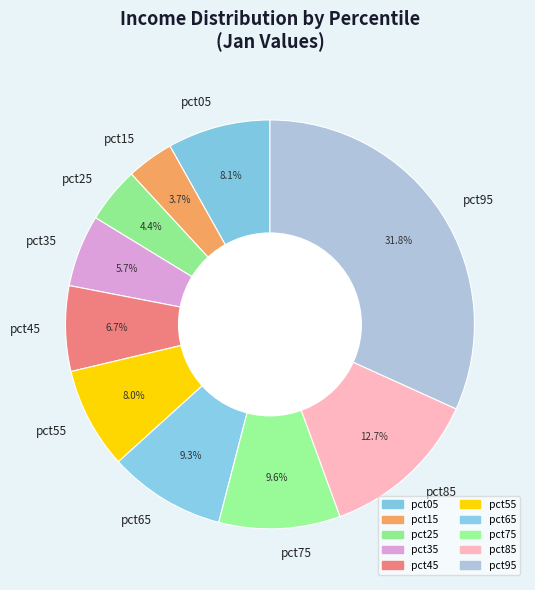

Which category has the biggest portion of the pie?

pct95